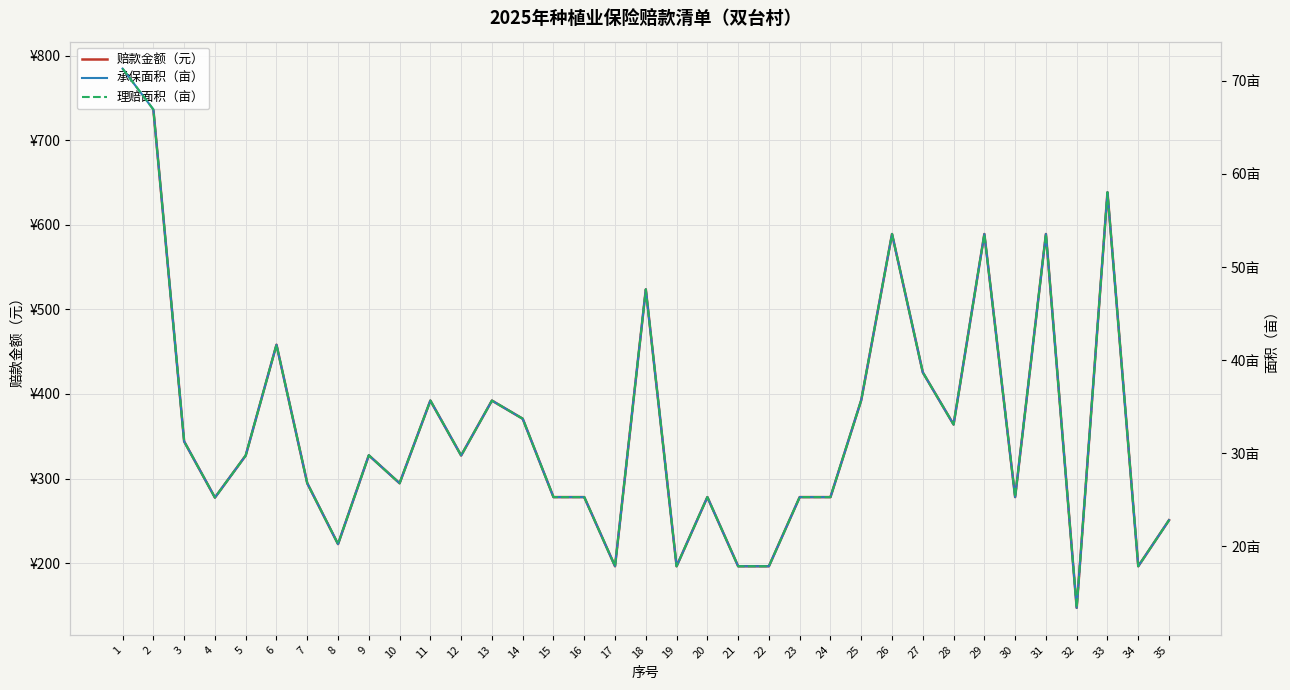

What is the sum of the 承保面积（亩） values at 25 and 8?

55.9